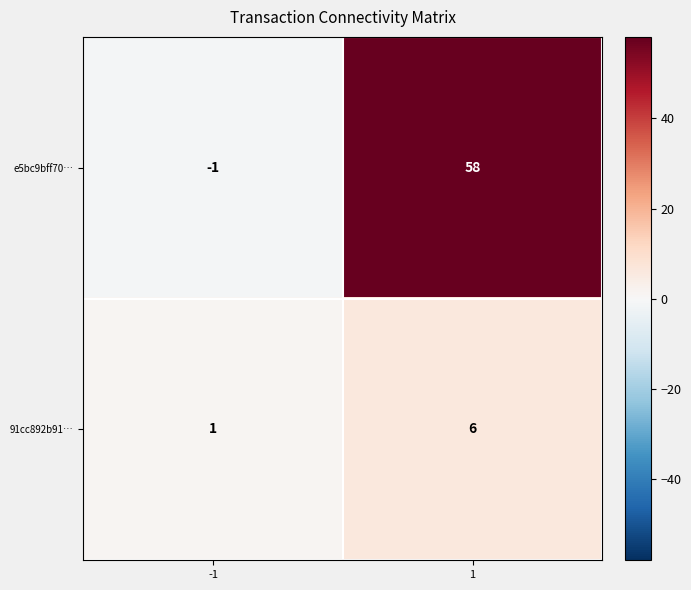

What is the sum of all e5bc9bff70… values?

57